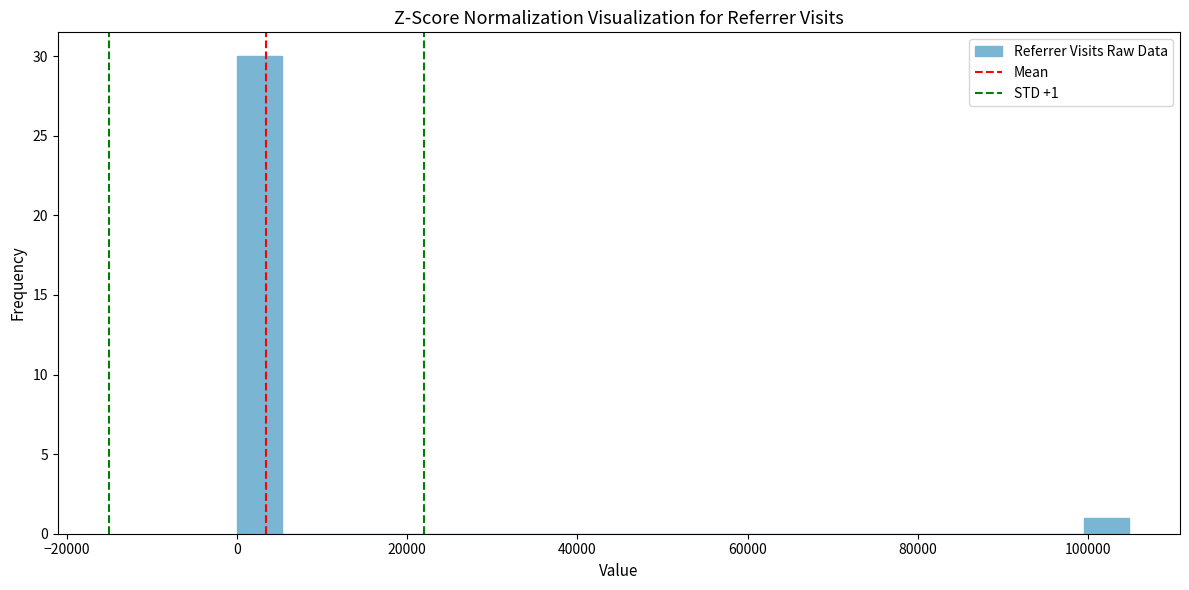

Around what value on the x-axis is the tallest bar? Give the approximate position of its centre, as read against the axis.

2000